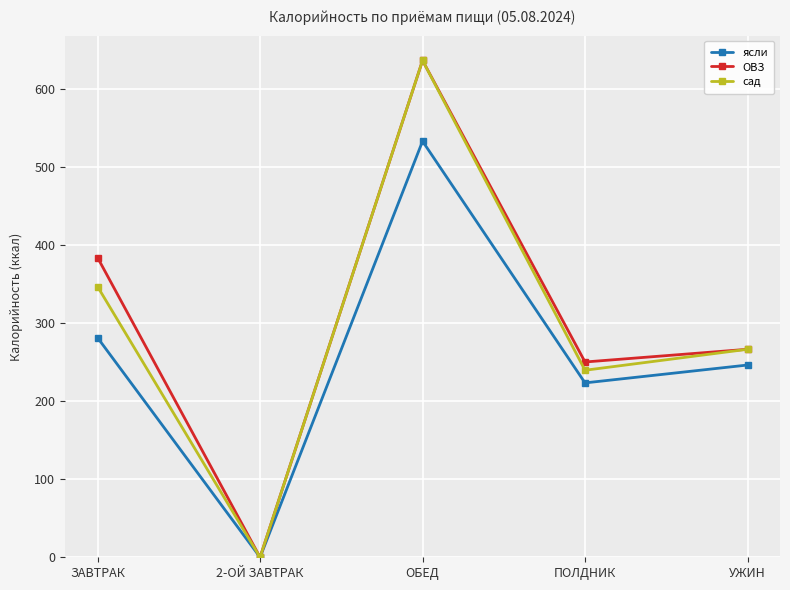

What is the spread (max minus min) of values at ПОЛДНИК?

26.8